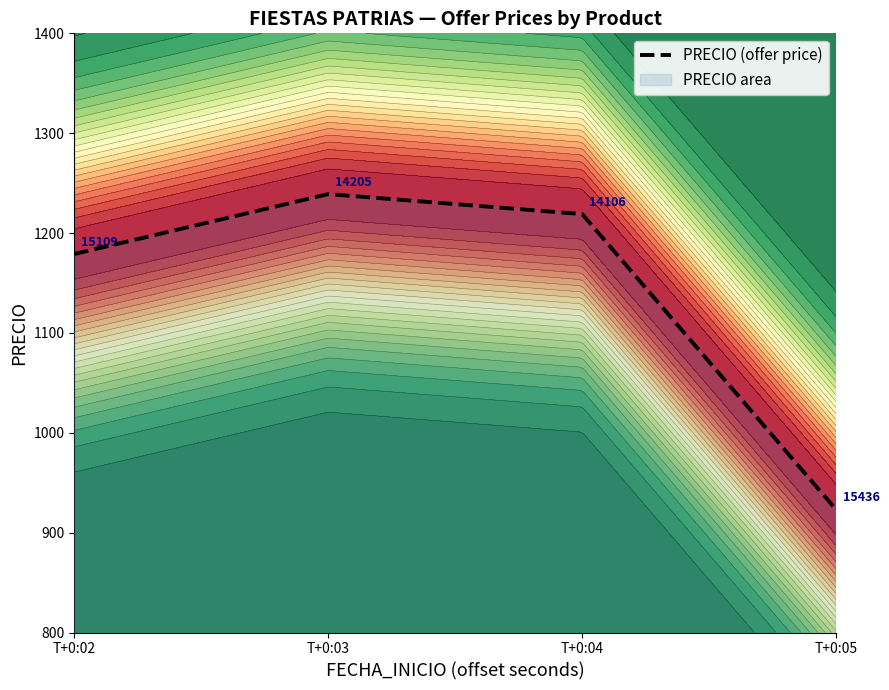

True or false: there are more than 0 points higher than both neighbors.

True